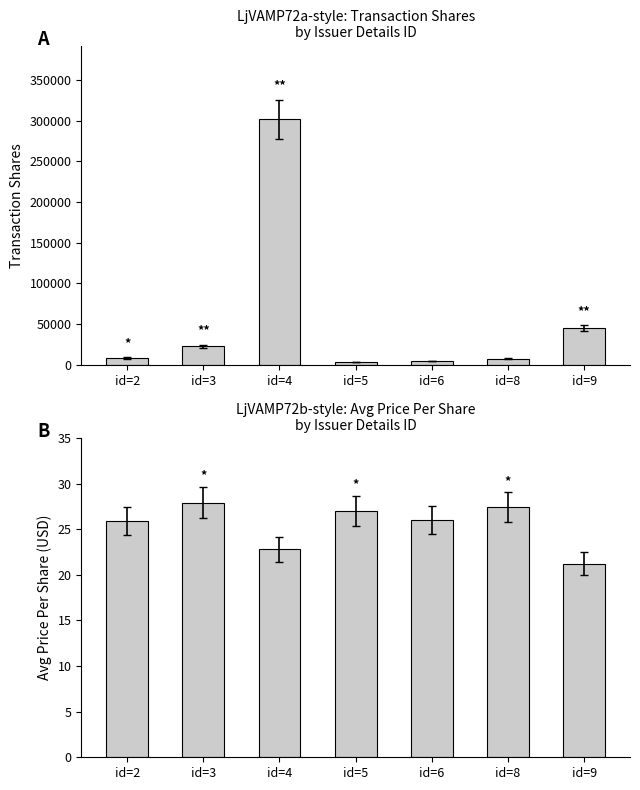

Which series has the largest total across all categories?

Total Transaction Shares